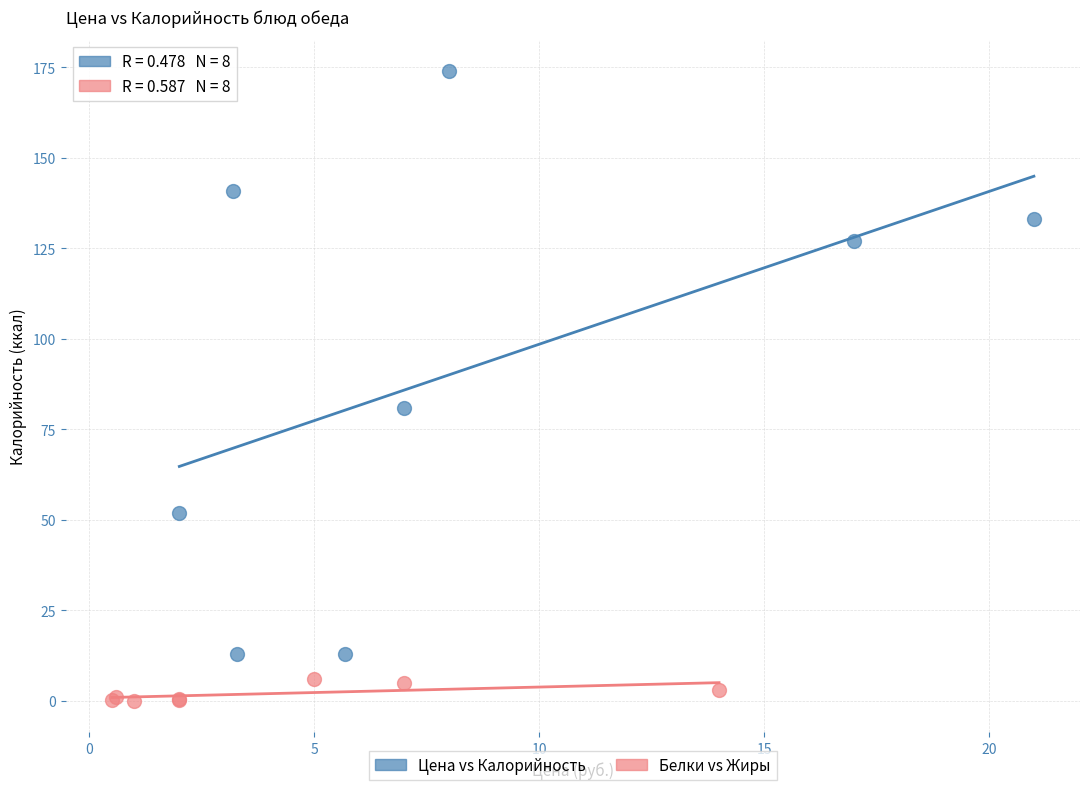

Which series has the widest spread of Y values?

Цена vs Калорийность